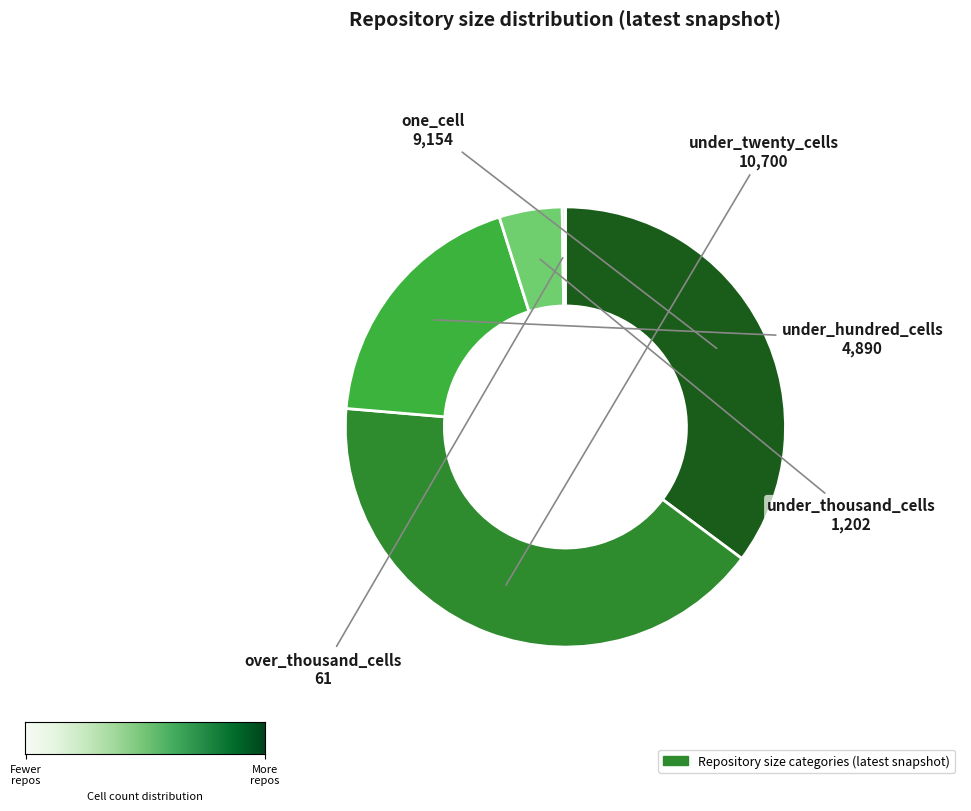

Is there a majority slice in this chart?

No